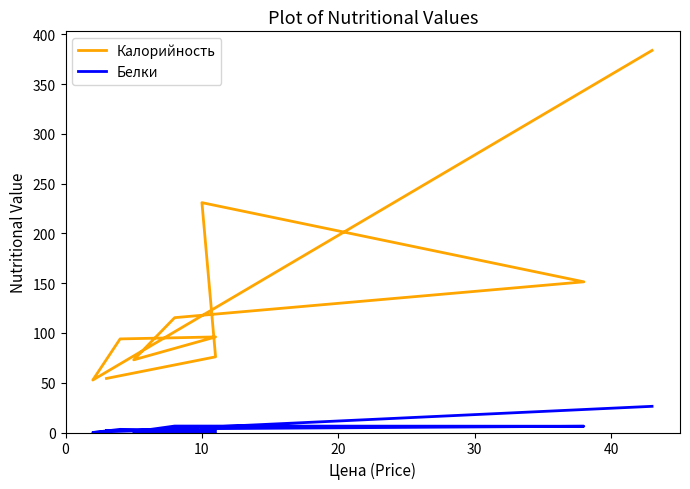

How many positive values does the Белки series have?

9